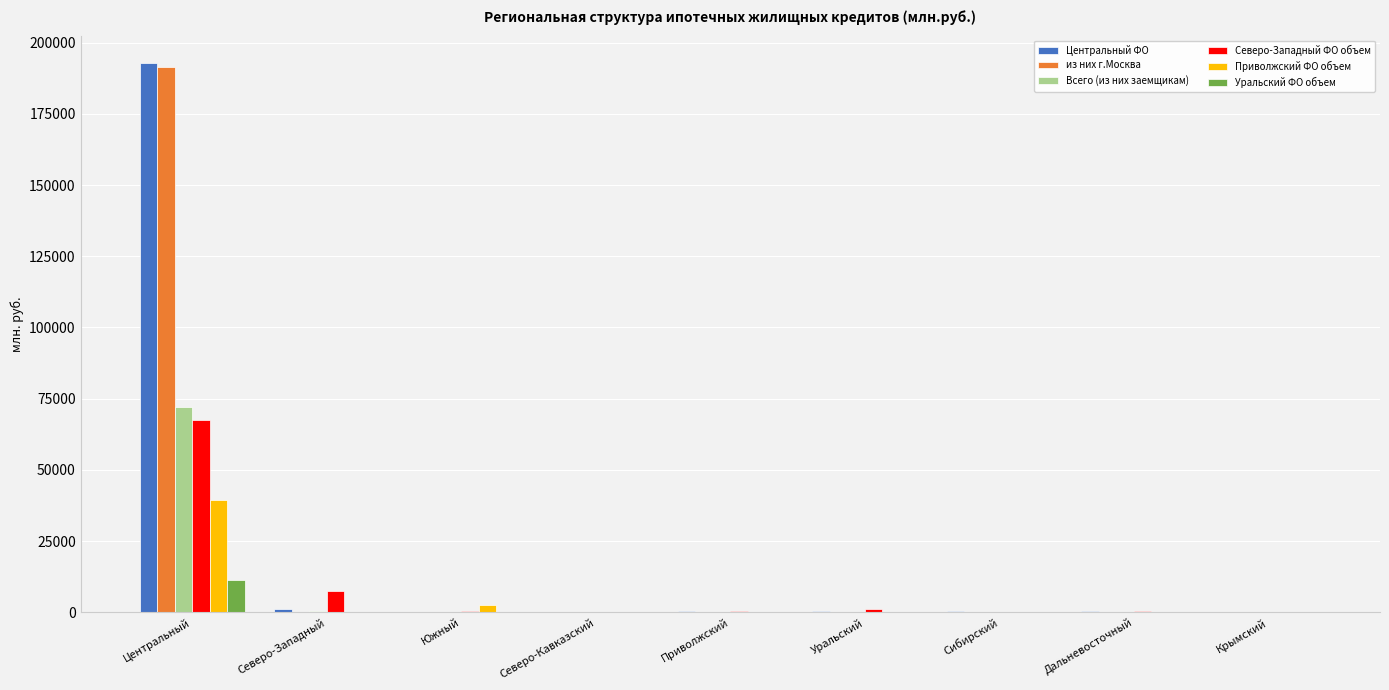

Where is Северо-Западный ФО объем nearest to the value 33762?

Северо-Западный